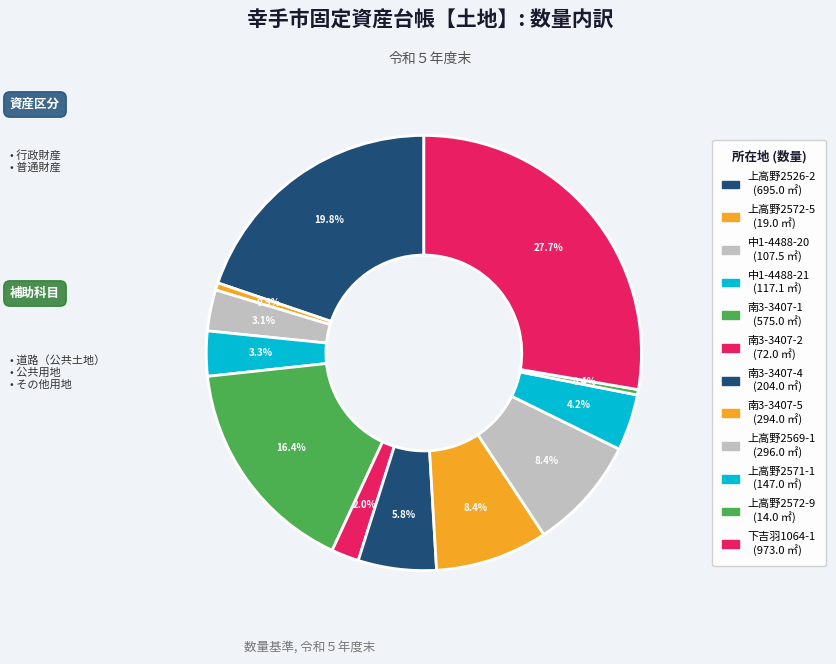

Which category has the biggest portion of the pie?

道路（公共土地）-下吉羽1064-1